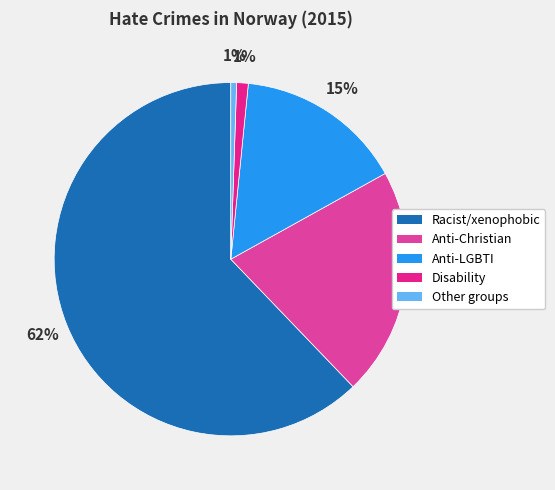

What is the majority slice?

Racist/xenophobic